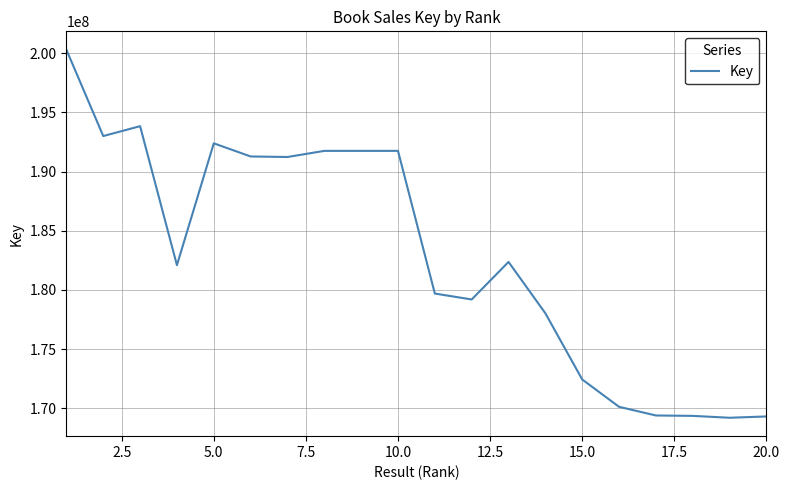

What is the difference between the maximum and minimum values?

31100465